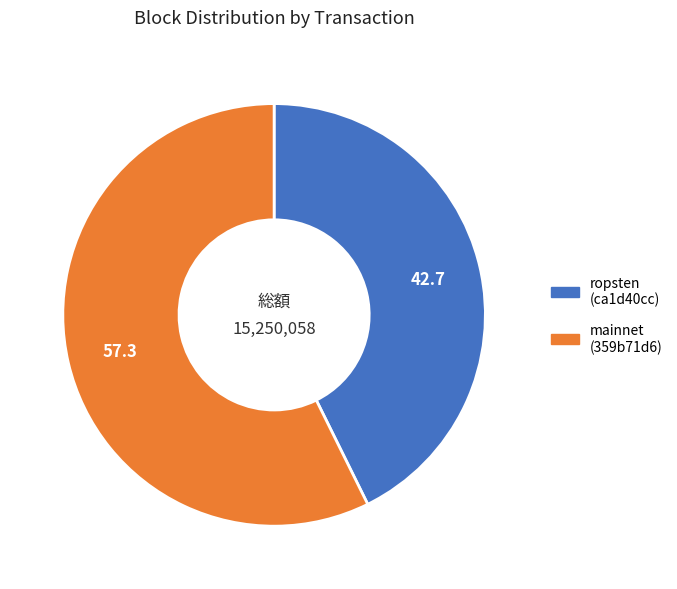

Is there any slice that represents more than half of the pie?

Yes